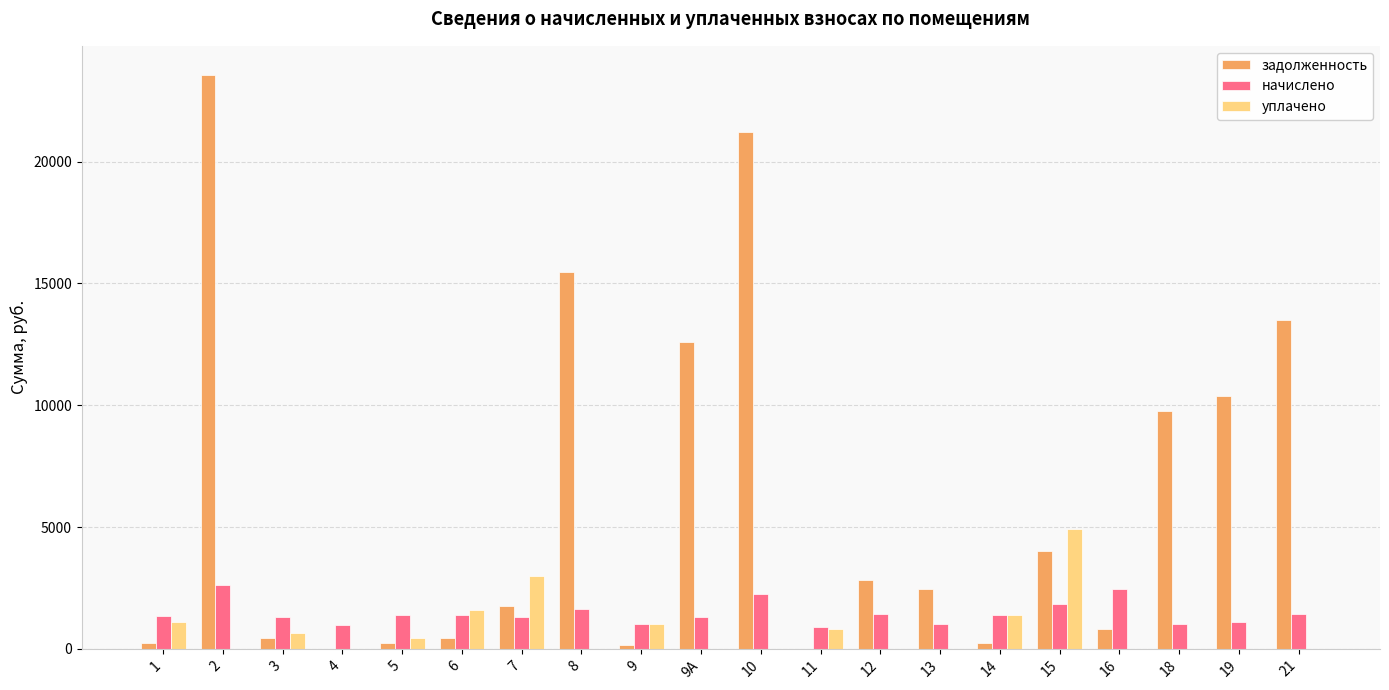

What is the sum of all начислено values?

29080.5